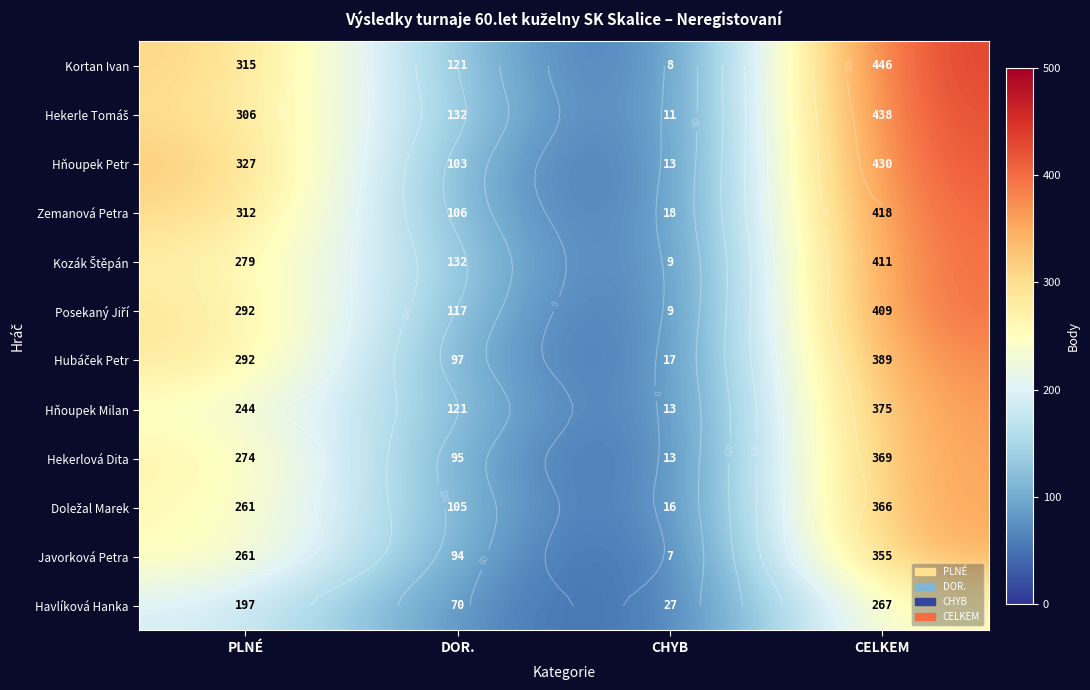

True or false: Hňoupek Petr has a value of 573 at PLNÉ.

False